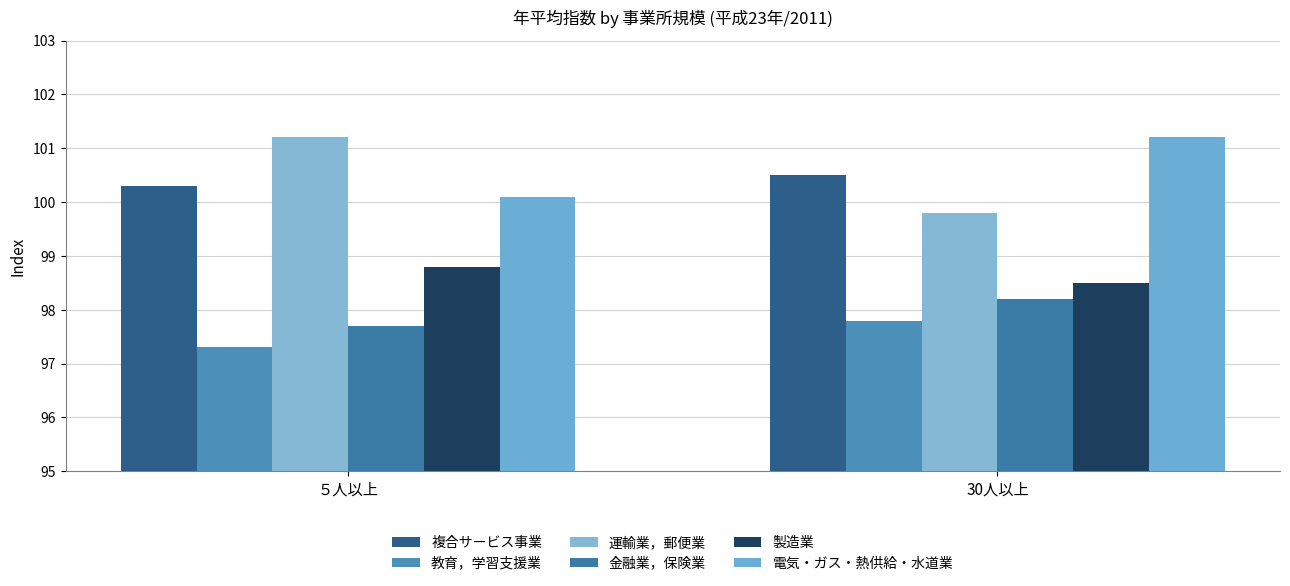

At which label is 複合サービス事業 closest to 100?

５人以上